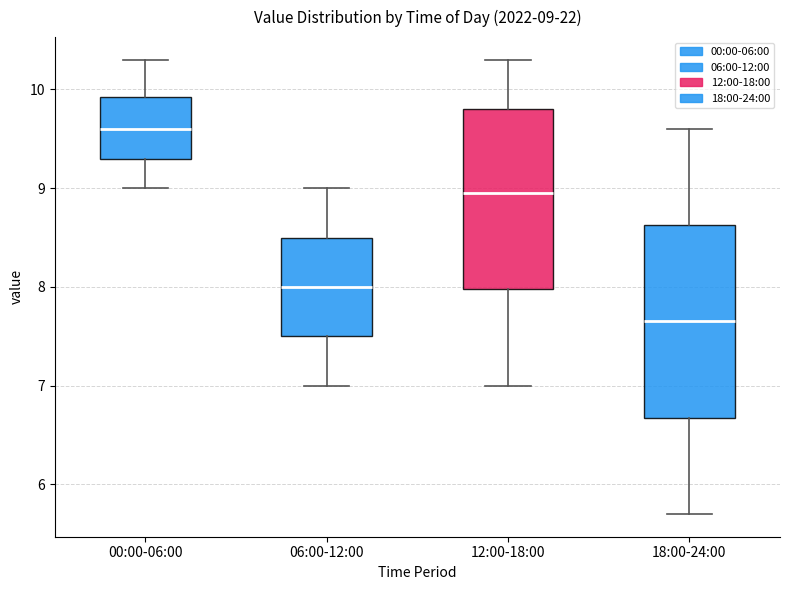

Which box is the tallest, from its lower edge to its upper edge?

18:00-24:00